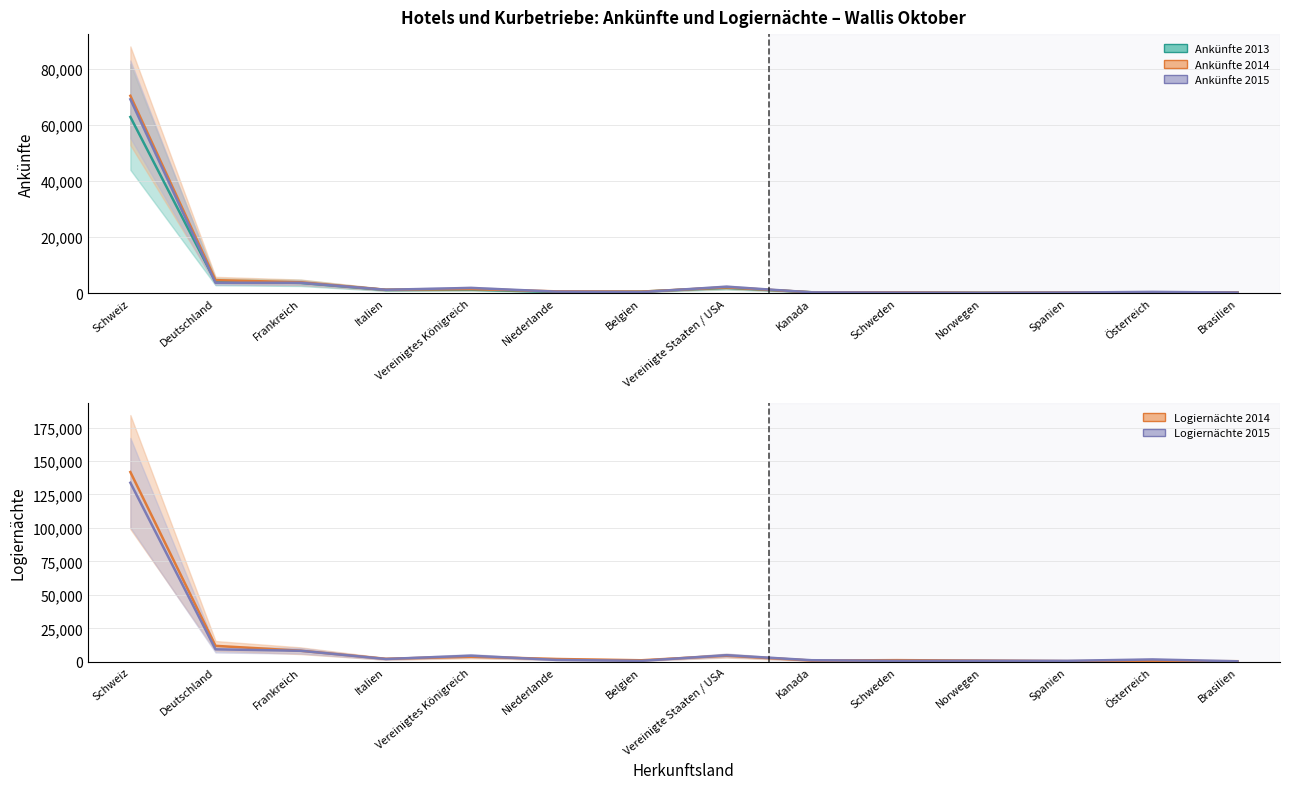

At which label does Ankünfte 2015 first exceed 575?

Schweiz